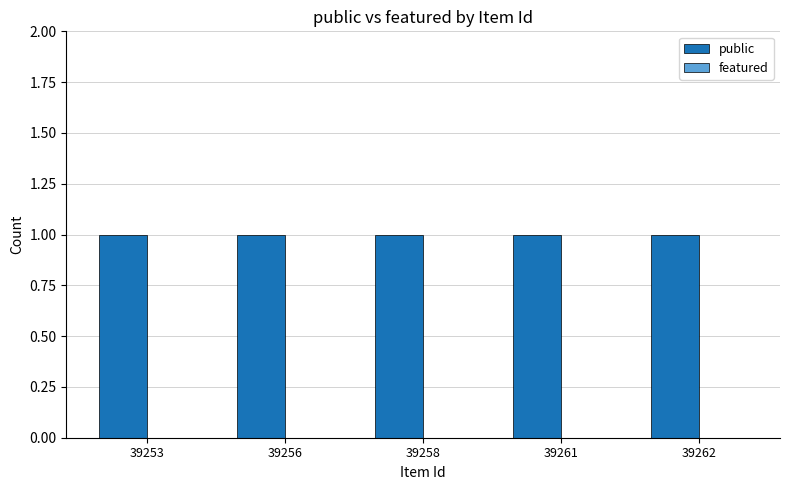

What are all the series names shown in the legend?

public, featured